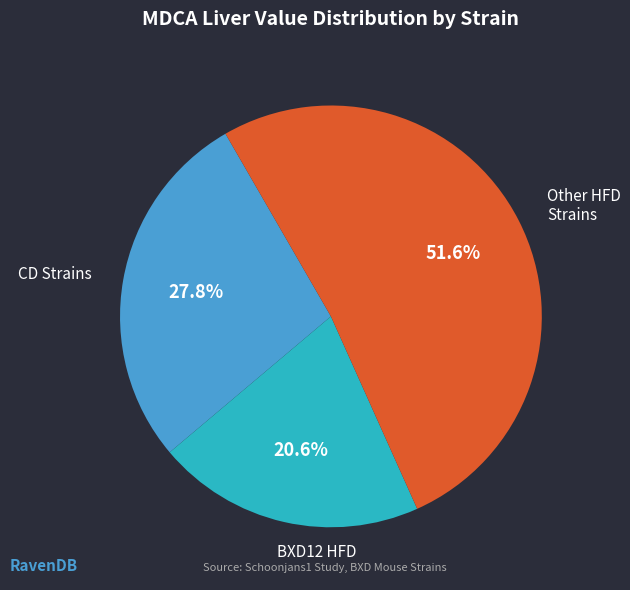

Which has a higher value, BXD12 HFD or Other HFD Strains?

Other HFD Strains